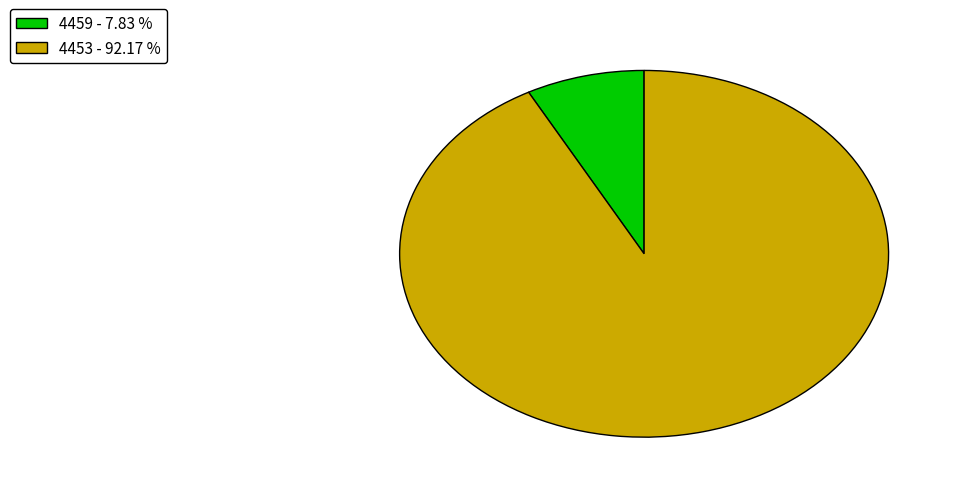

Which slice represents more than half of the pie?

4453